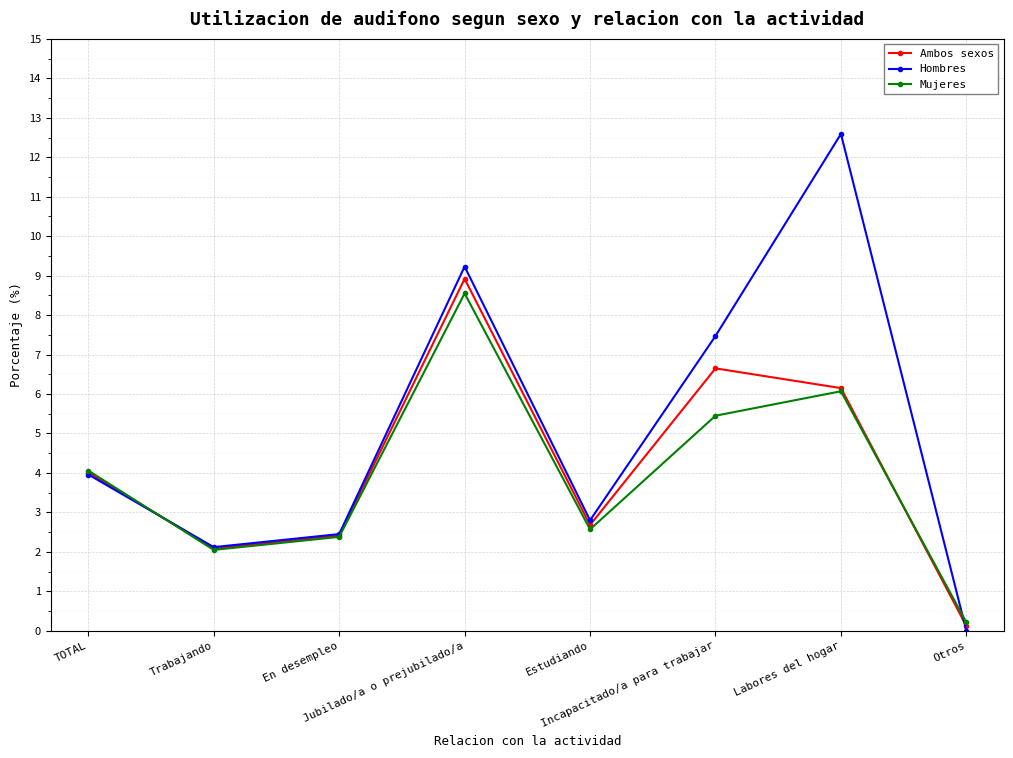

The value of Mujeres at Incapacitado/a para trabajar is 5.5. True or false?

True